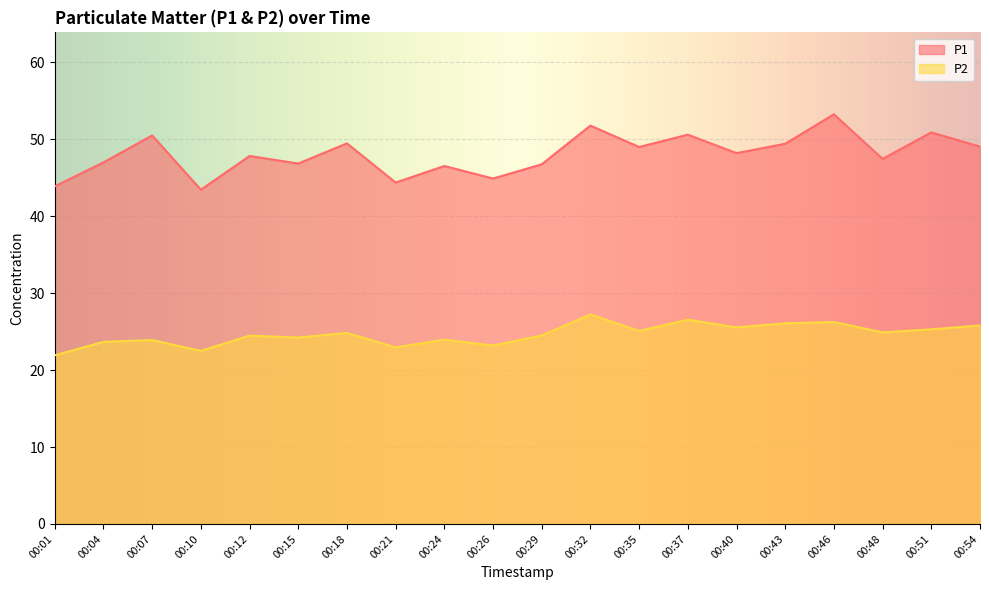

Reading left to right, list all the values displayed in this chart.

P1: 00:01=43.9	00:04=47.0	00:07=50.5	00:10=43.5	00:12=47.8	00:15=46.9	00:18=49.5	00:21=44.4	00:24=46.5	00:26=44.9	00:29=46.8	00:32=51.8	00:35=49.0	00:37=50.6	00:40=48.2	00:43=49.4	00:46=53.2	00:48=47.5	00:51=50.9	00:54=49.0
P2: 00:01=21.9	00:04=23.7	00:07=23.9	00:10=22.5	00:12=24.5	00:15=24.2	00:18=24.8	00:21=22.9	00:24=23.9	00:26=23.2	00:29=24.5	00:32=27.2	00:35=25.1	00:37=26.6	00:40=25.6	00:43=26.1	00:46=26.2	00:48=24.9	00:51=25.3	00:54=25.8